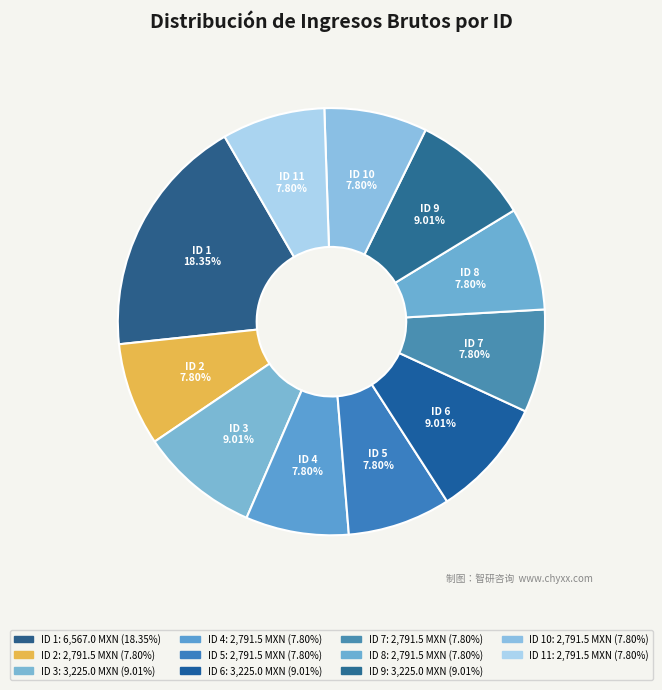

Approximately how many times larger is the value at ID 6 compared to ID 11?

1.2